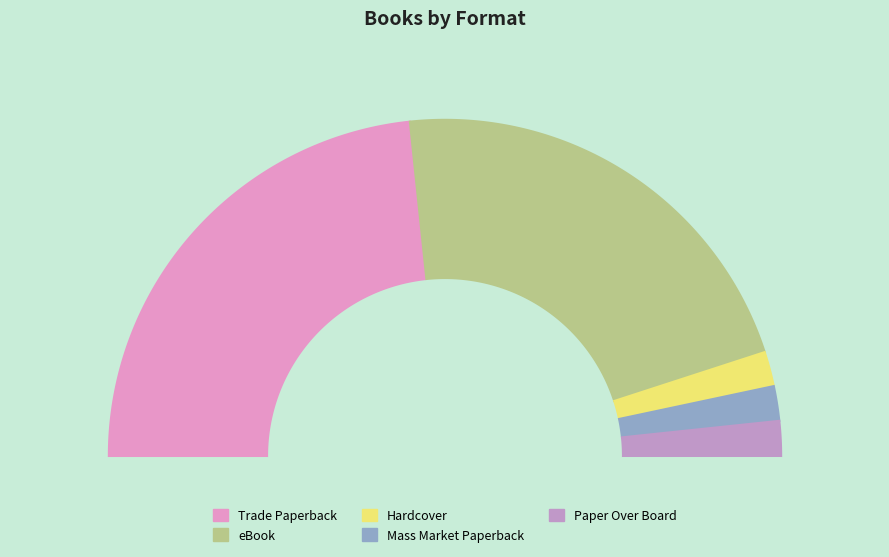

Which slice is the largest?

Trade Paperback